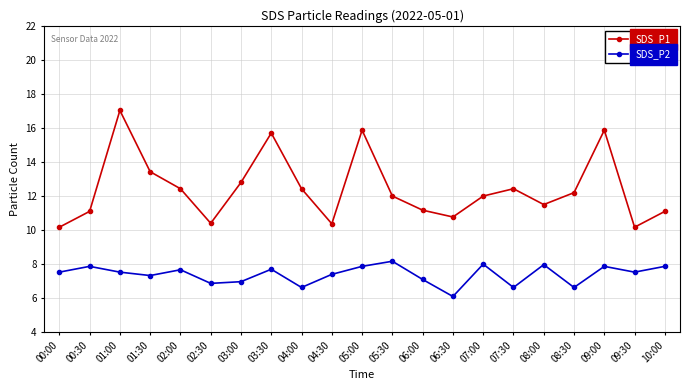

At 07:30, list the series in order from smallest to largest.

SDS_P2, SDS_P1